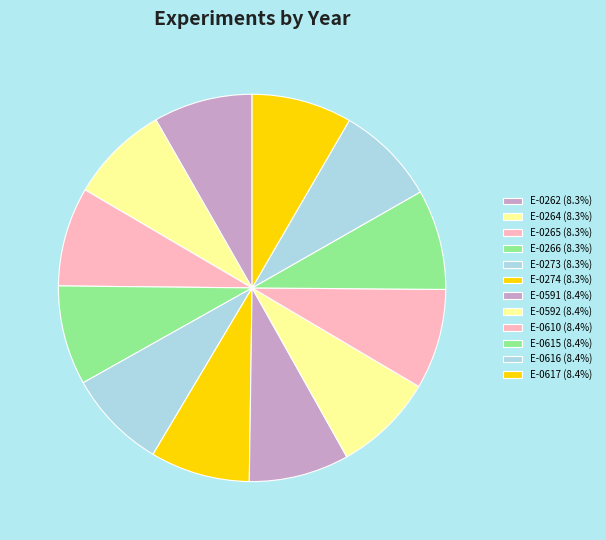

How many segments does this pie chart have?

12